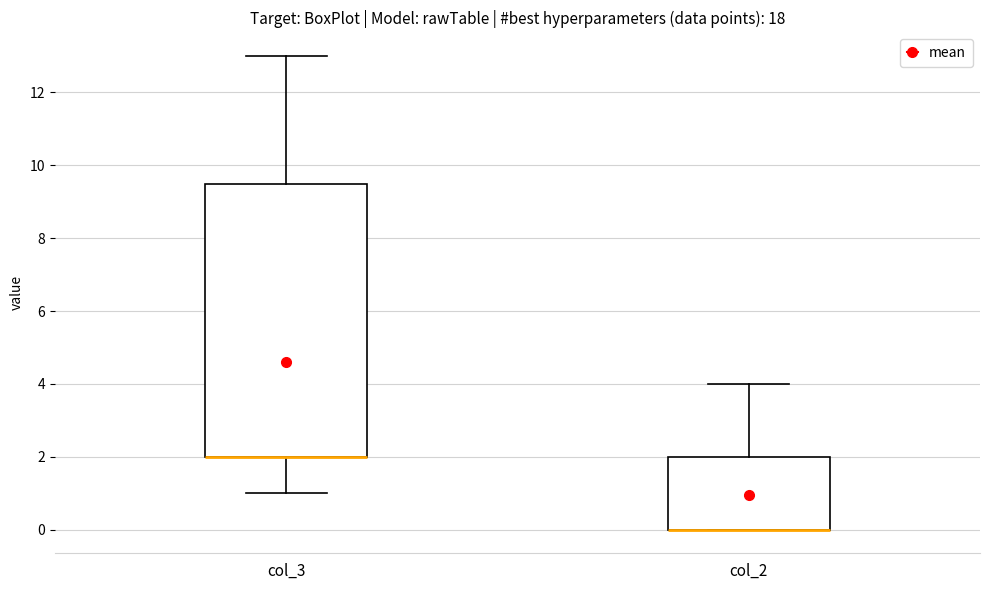

Reading left to right, transcribe this box plot: for each box, give where its median line is, the range the box spans, and where its two whiskers end, as read against the y-axis. The values are not printed on the chart, so give them approximately, as read against the axis.

col_3: median 2.0 (drawn on the box's lower edge), box 2.0 to 9.6, whiskers 1.0 to 13.0
col_2: median 0.0 (drawn on the box's lower edge), box 0.0 to 2.0, whiskers 0.0 to 4.0